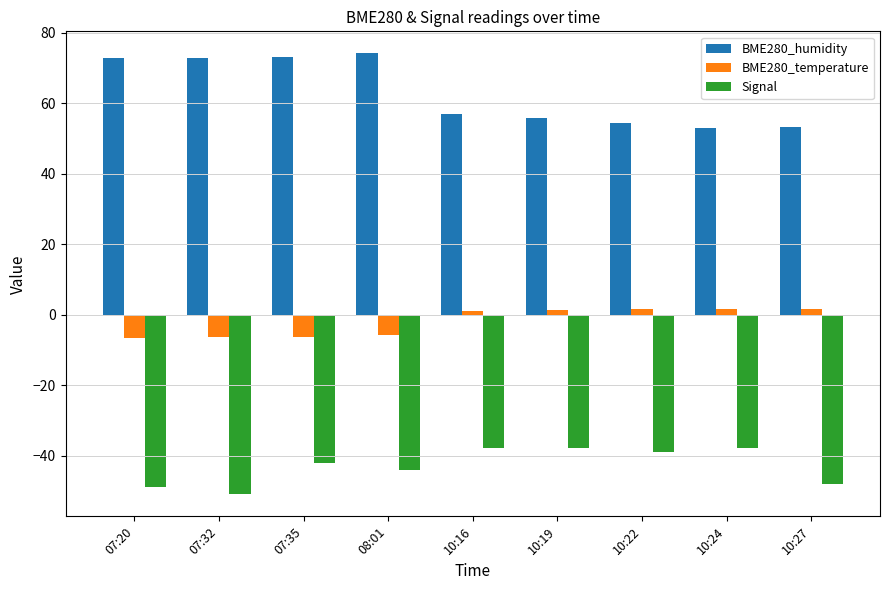

What is the label of the 7th bar from the right?

07:35